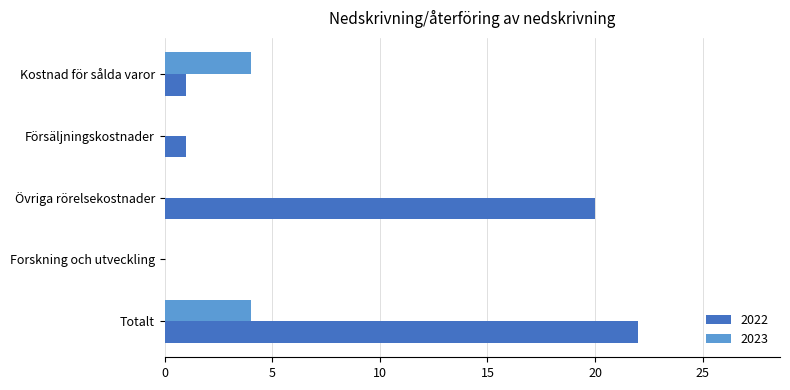

Where is 2022 nearest to the value 11?

Övriga rörelsekostnader